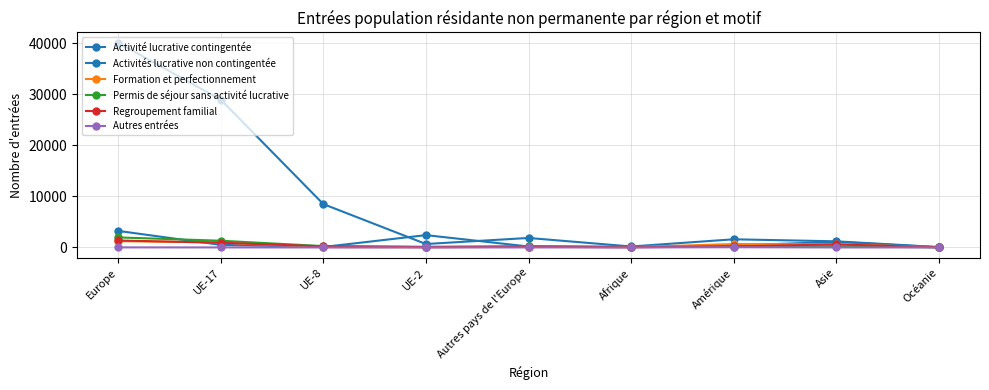

Does the chart have visible grid lines?

Yes